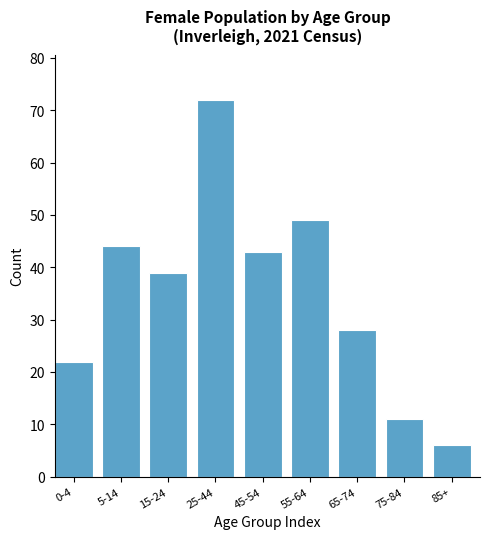

Reading left to right, extract all data points from this chart.

22	44	39	72	43	49	28	11	6